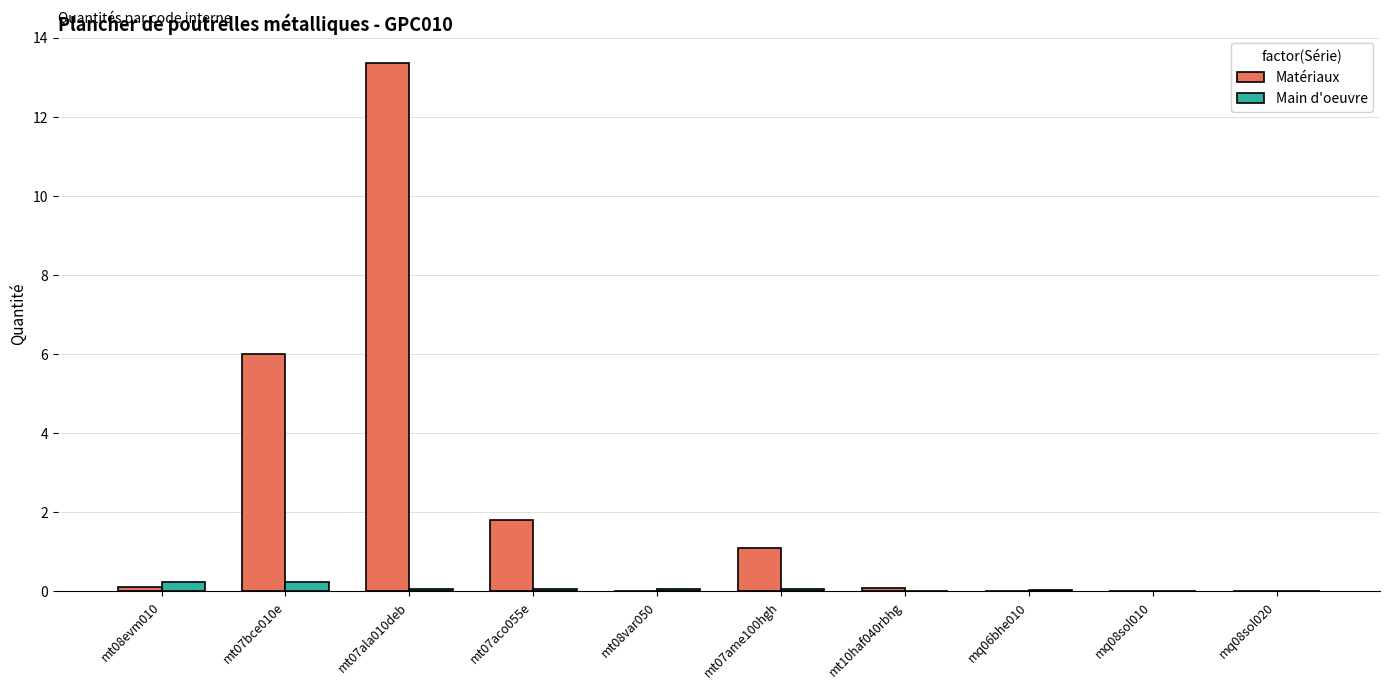

What are all the series names shown in the legend?

Matériaux, Main d'oeuvre